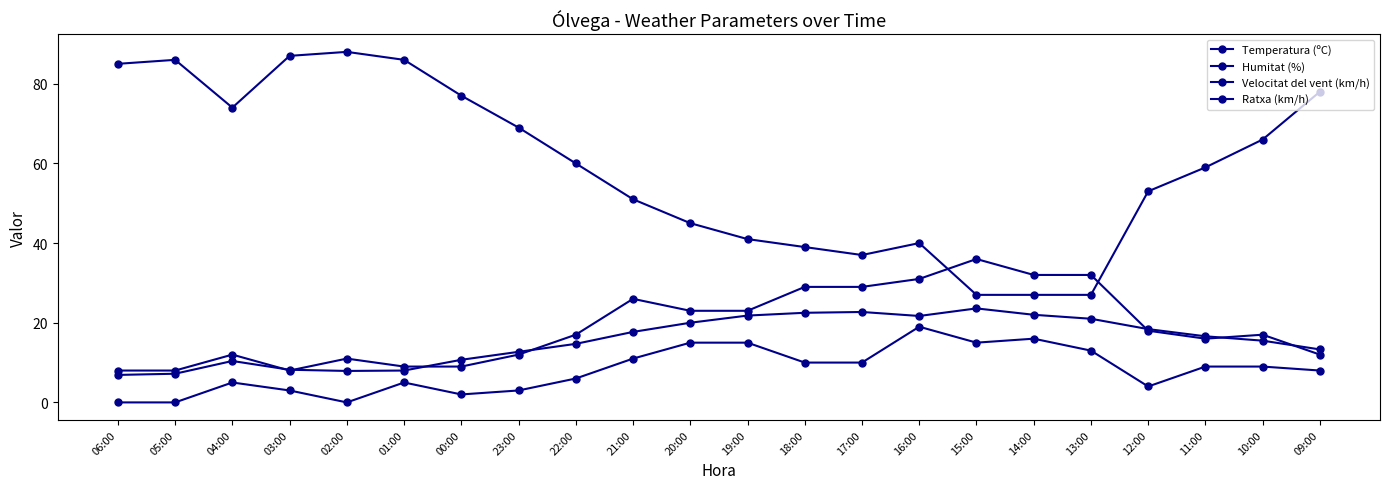

What is the value of the Temperatura (ºC) point at the 20th from the left?

16.6